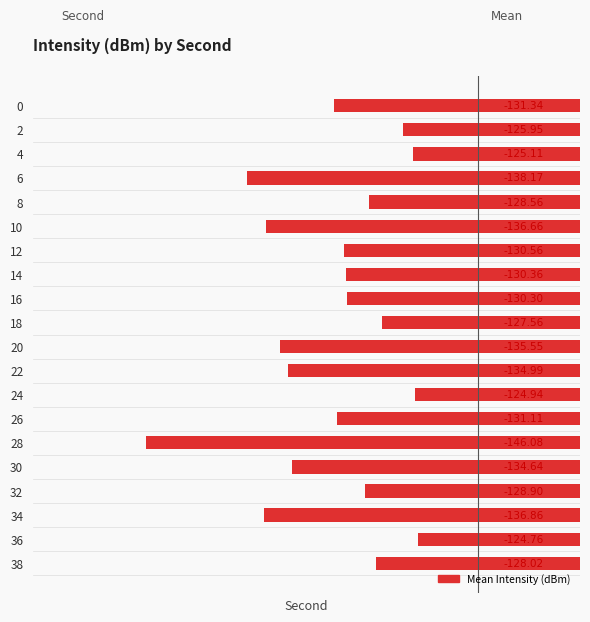

Are the bars horizontal?

Yes